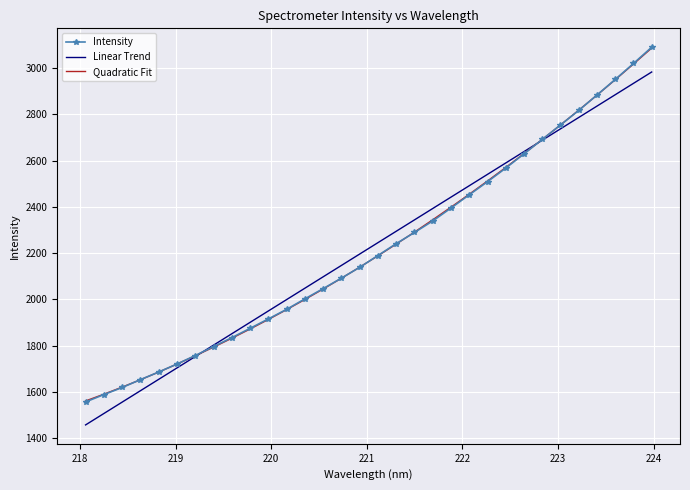

What is the lowest value of the Linear Trend series?

1457.8